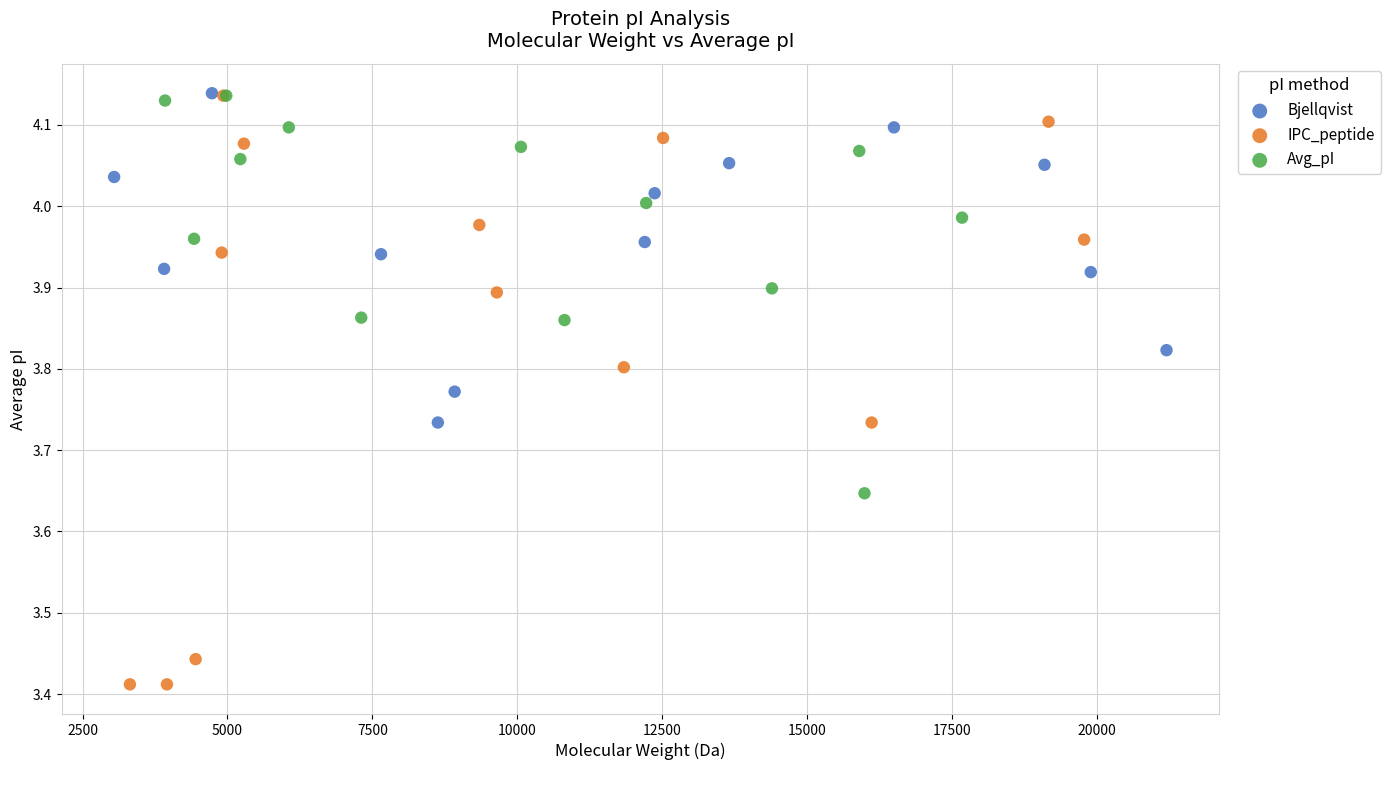

Which series reaches the minimum Y coordinate?

IPC_peptide